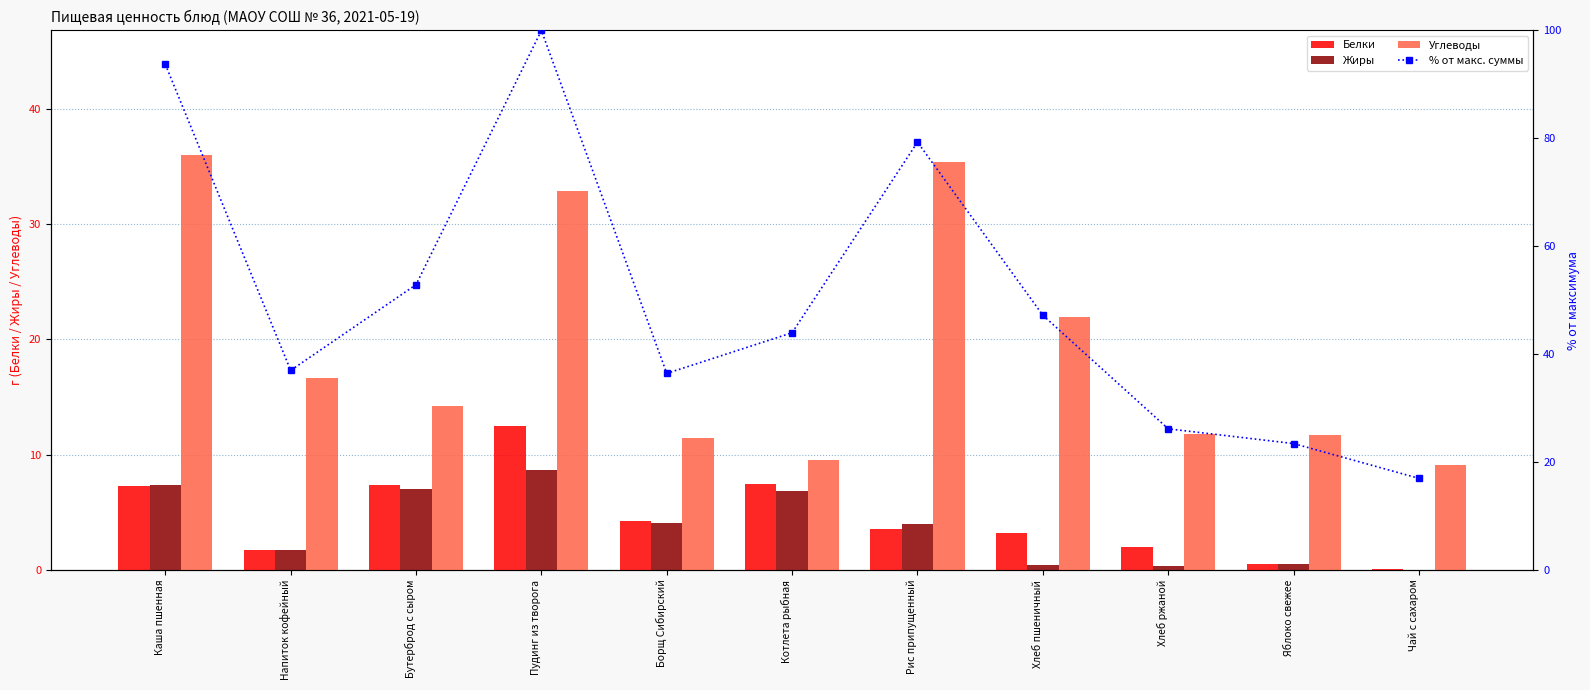

Which series has the largest range (max minus min)?

% от макс. суммы